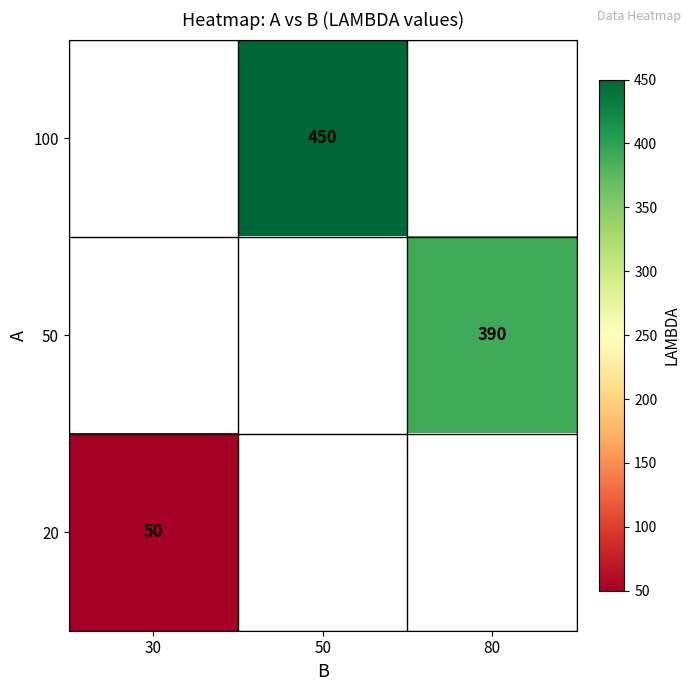

Which category has the highest value in the 100 series?

30